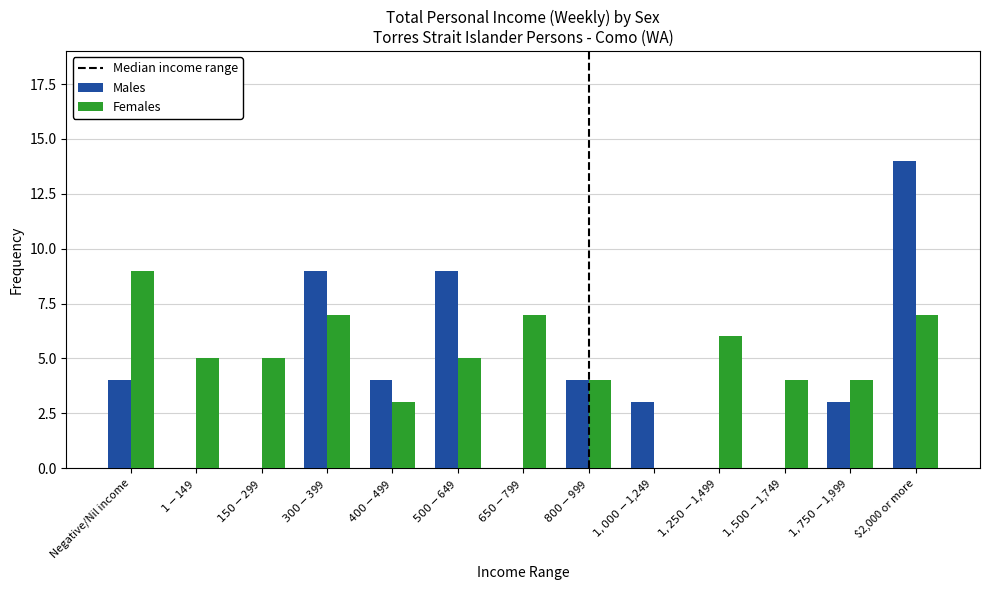

The value of Males at $1,500-$1,749 is 5. True or false?

False